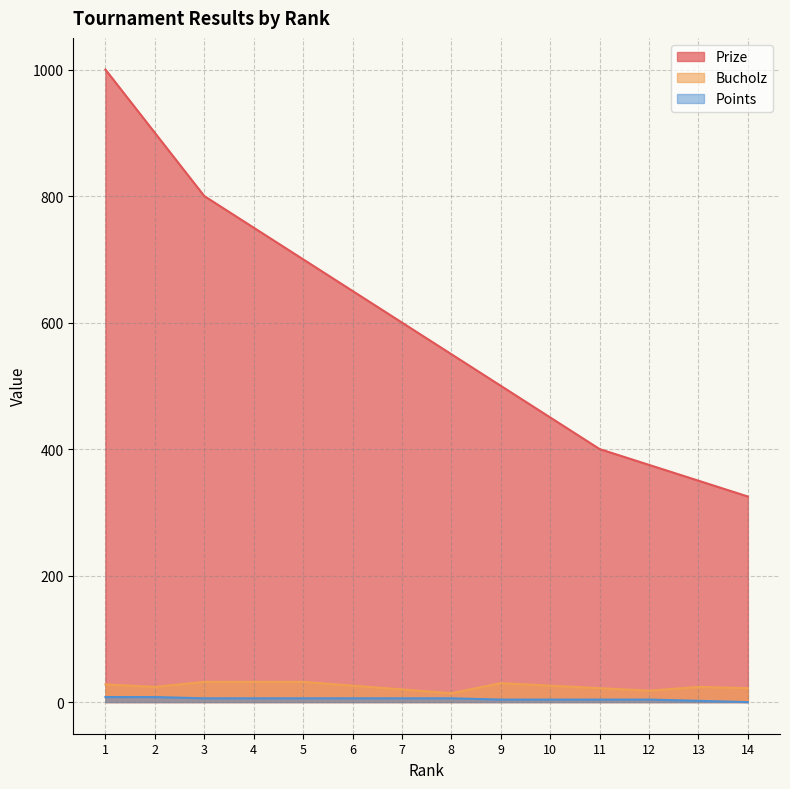

Which series has the widest spread of values?

Prize